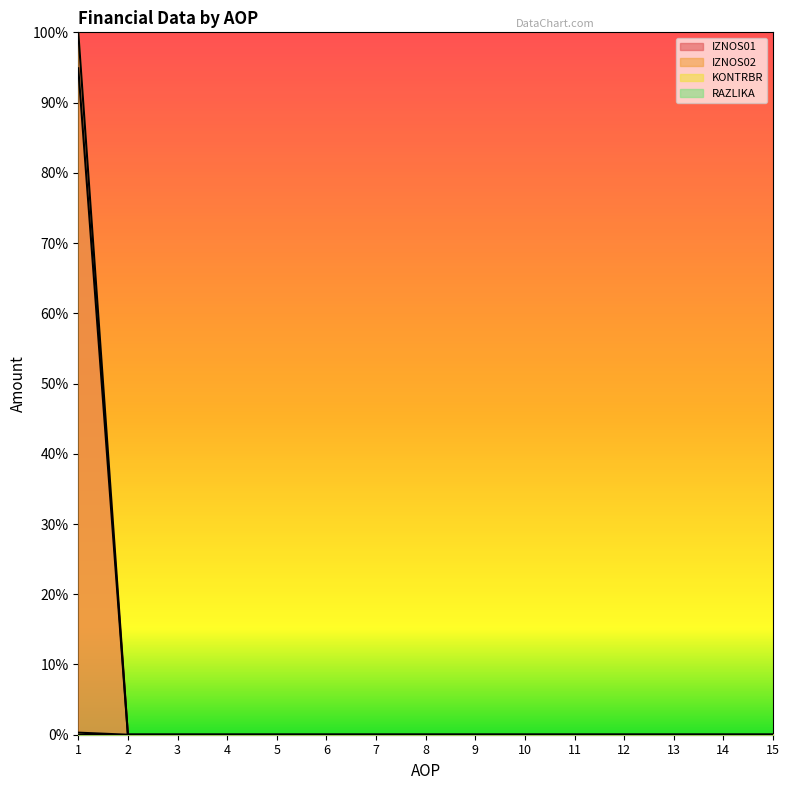

Is the value of KONTRBR at 11 greater than the value of IZNOS01 at 15?

No